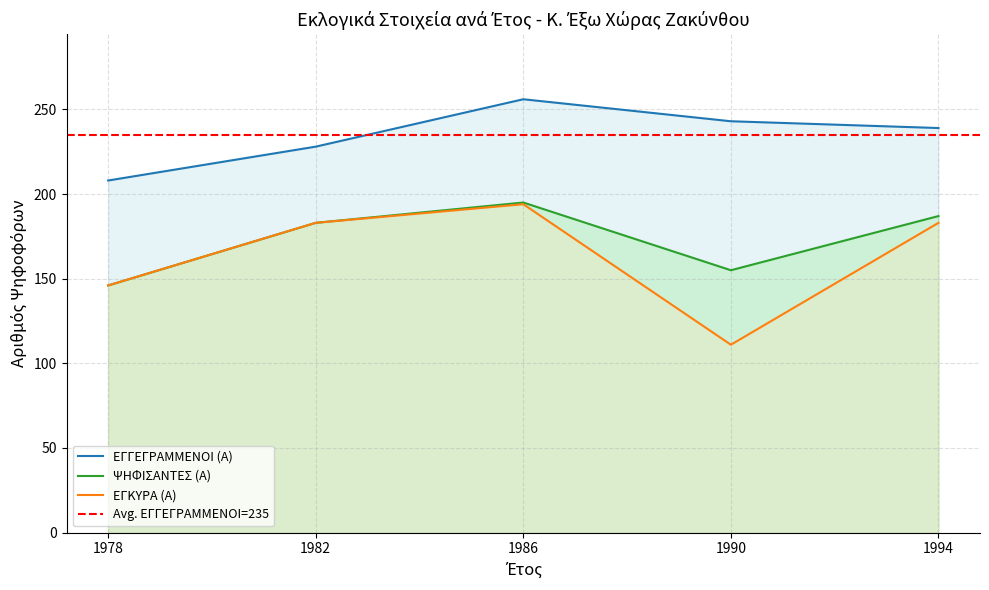

What is the highest value of the ΨΗΦΙΣΑΝΤΕΣ (Α) series?

195